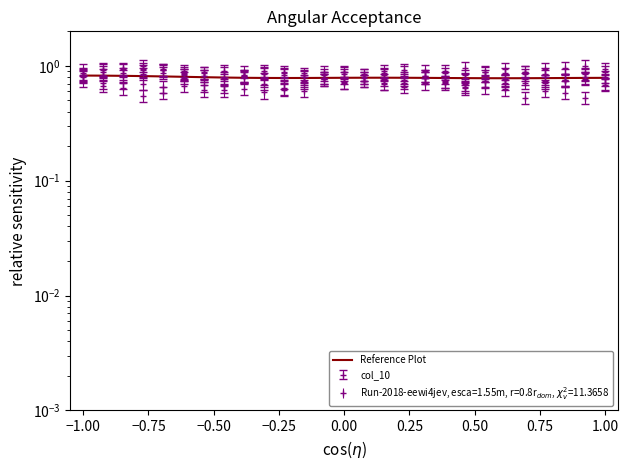

How many points are higher than both their immediate neighbors (excluding endpoints)?

1